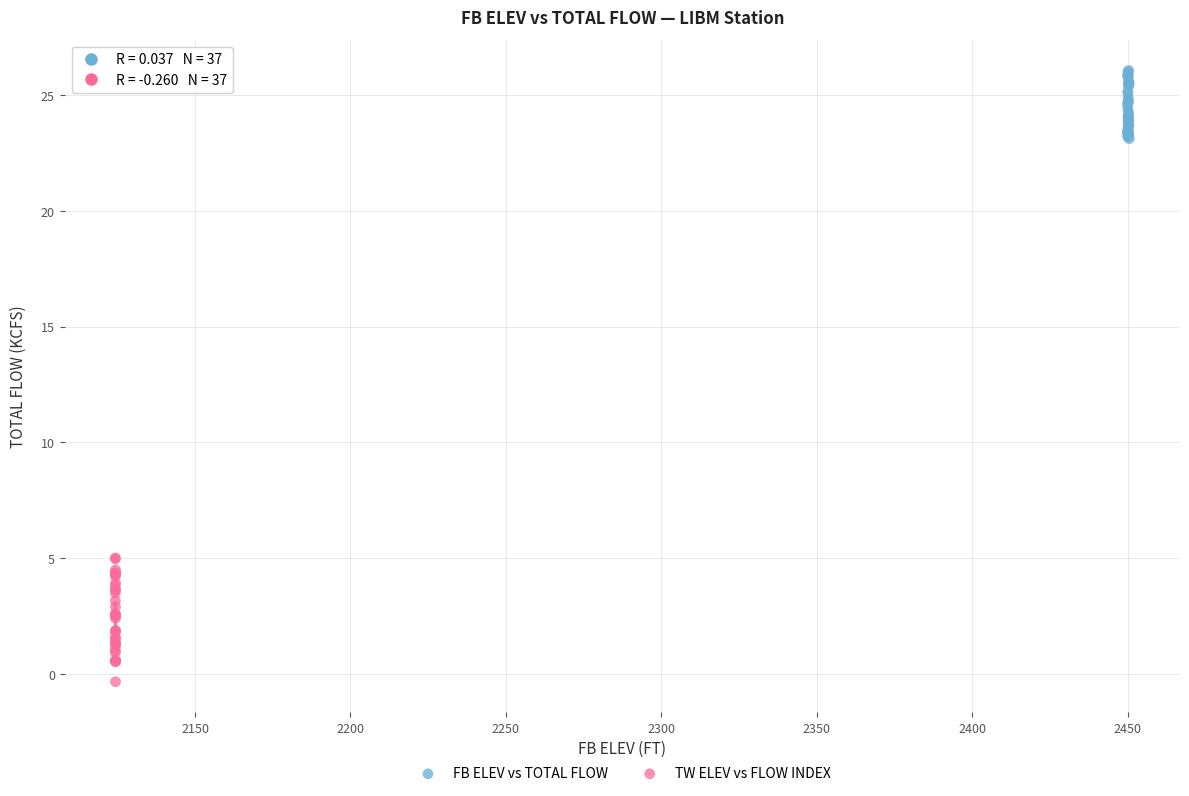

Which series has the largest Y range (max minus min)?

TW ELEV vs FLOW INDEX